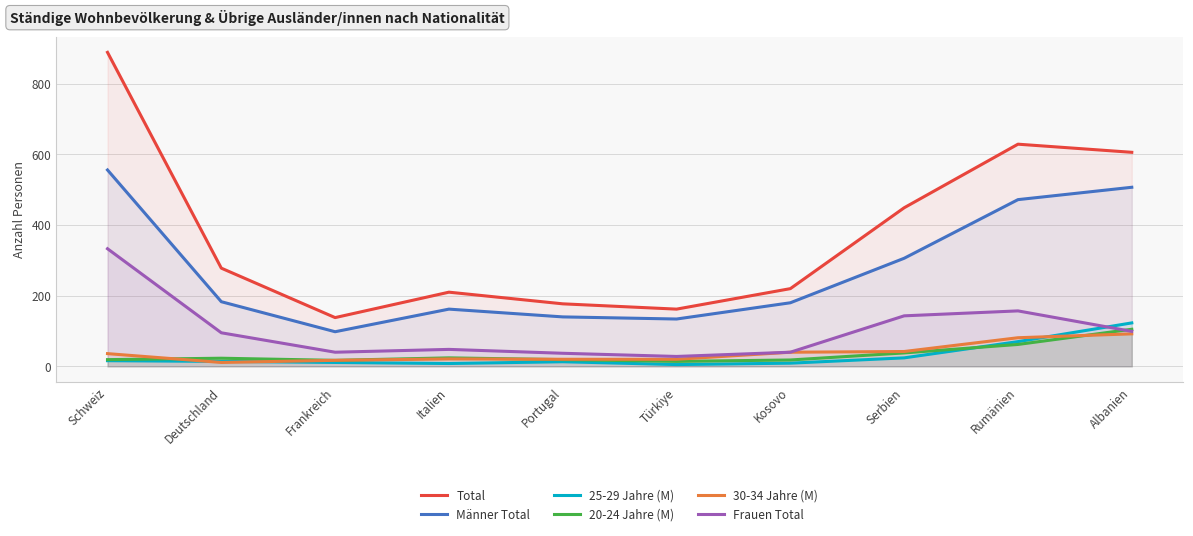

Where is 25-29 Jahre (M) nearest to the value 64?

Rumänien